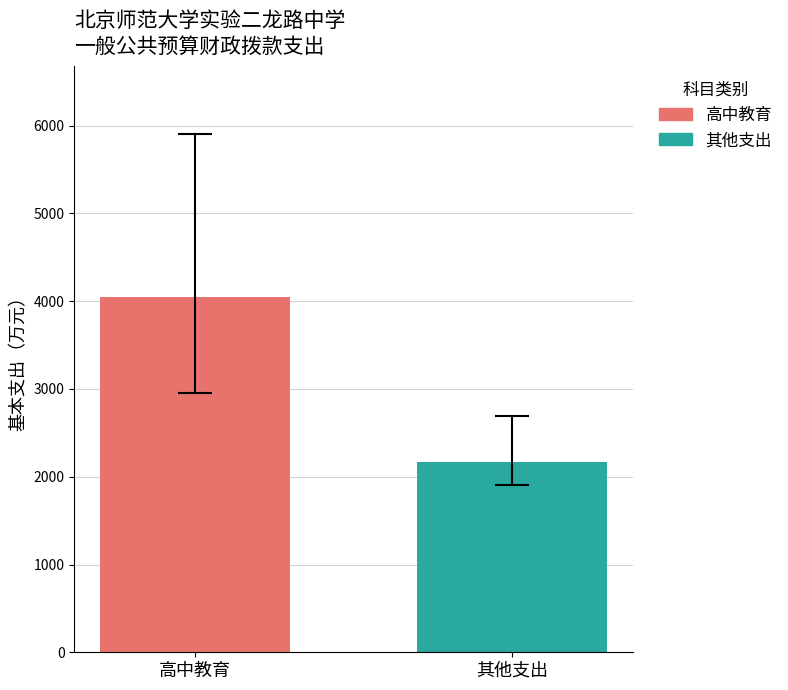

What is the maximum value shown in the chart?

4046.5